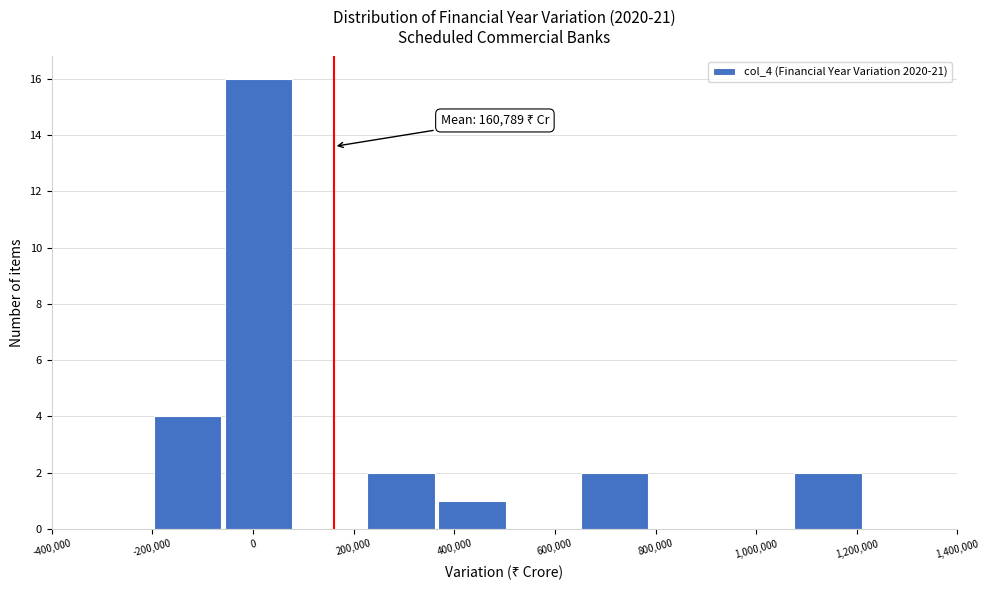

Over which range of the x-axis is the bar tallest?

-60000 to 80000